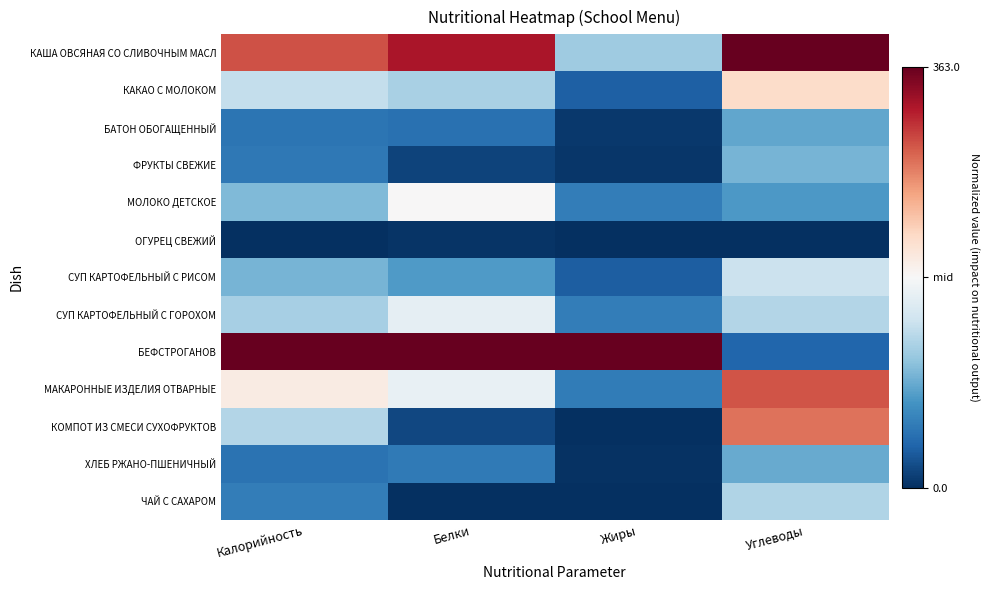

How many data points does each series have?

4